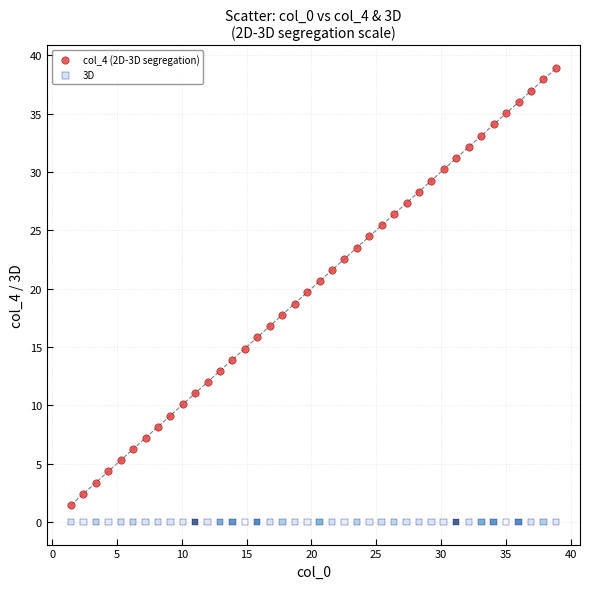

What are all the series names shown in the legend?

col_4 (2D-3D segregation), 3D